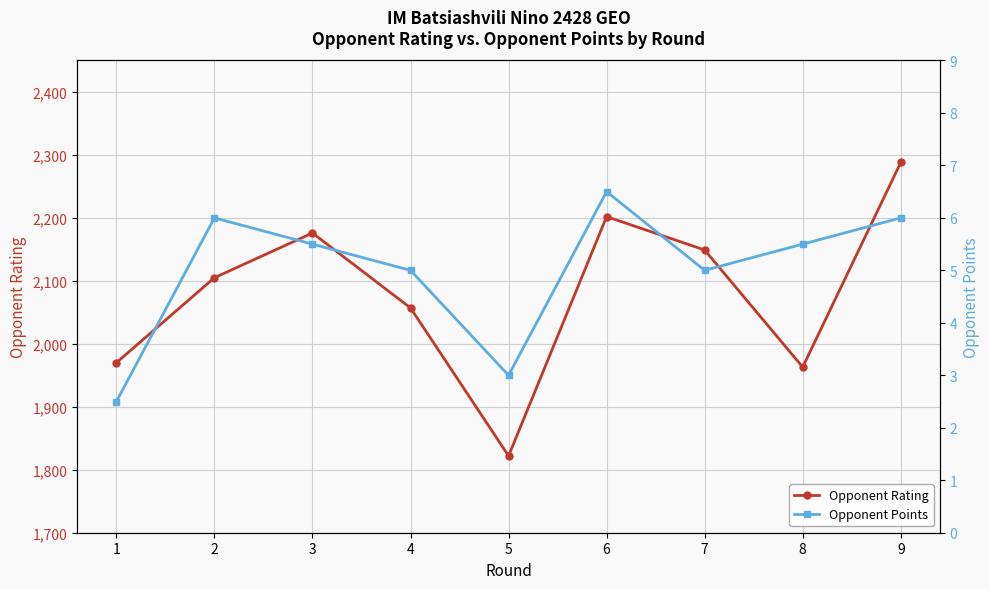

True or false: Opponent Rating and Opponent Points intersect in this chart.

False